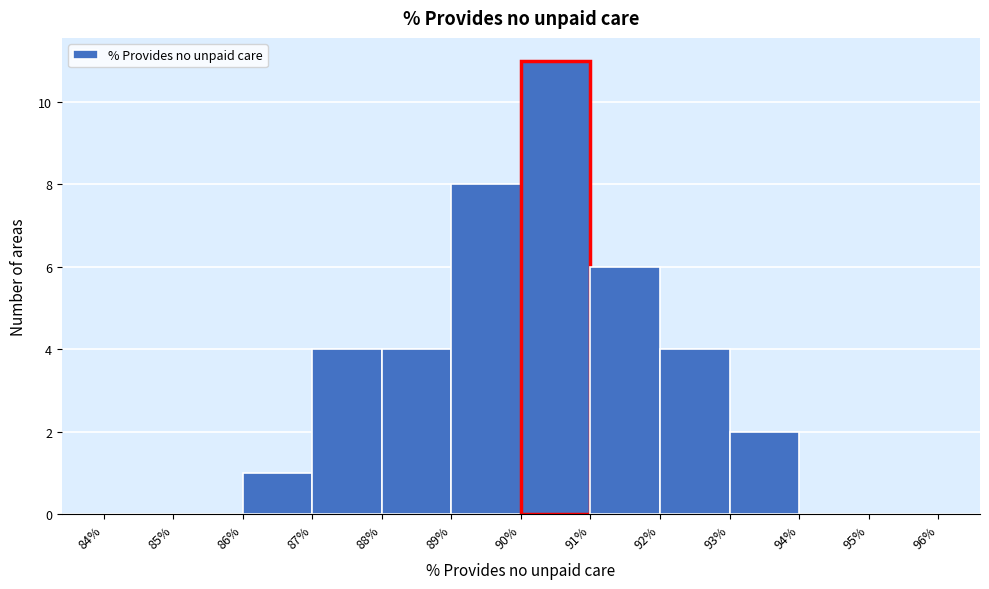

Reading left to right, transcribe this chart: for each bar, give the range it covers on the x-axis and its height. The values are not printed on the chart, so give them approximately, as read against the axis.

84% to 85%: 0
85% to 86%: 0
86% to 87%: 1
87% to 88%: 4
88% to 89%: 4
89% to 90%: 8
90% to 91%: 11
91% to 92%: 6
92% to 93%: 4
93% to 94%: 2
94% to 95%: 0
95% to 96%: 0